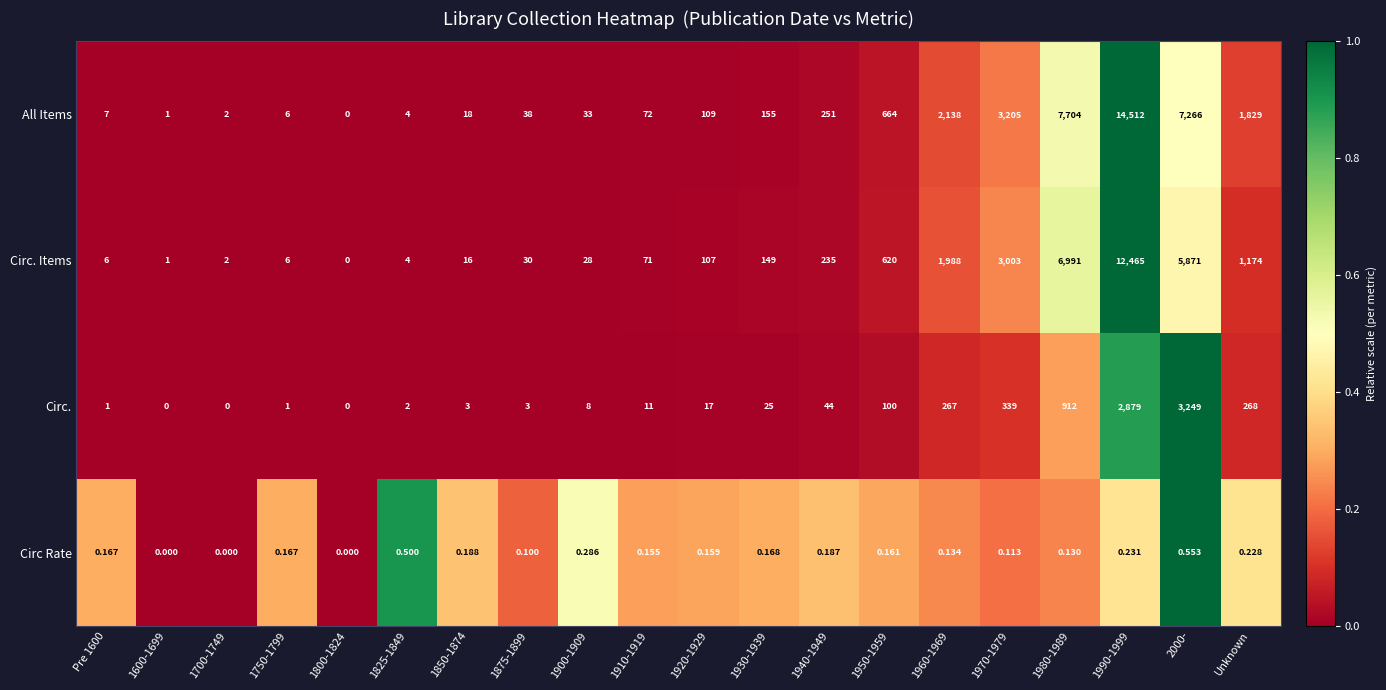

Rank the series by their maximum value, from highest to lowest.

All Items, Circ. Items, Circ., Circ Rate